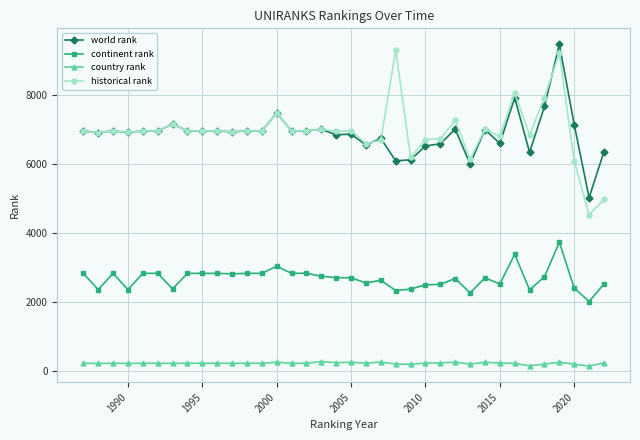

True or false: country rank has more than 1 points higher than both neighbors.

True